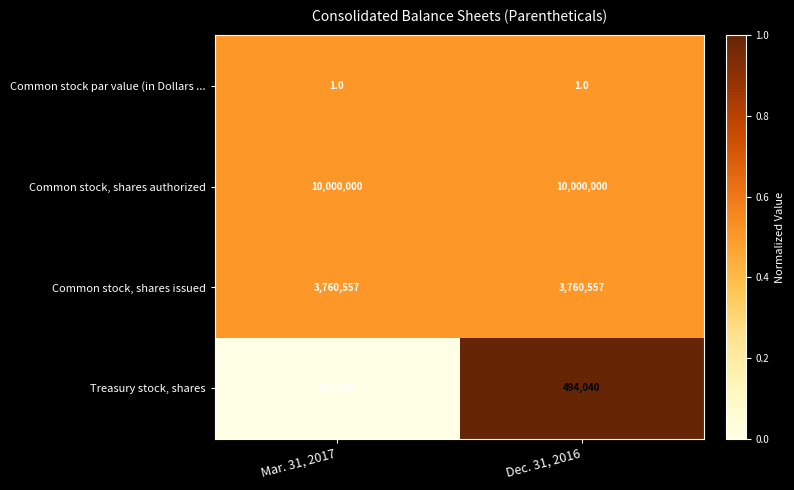

Rank the series at Dec. 31, 2016 from highest to lowest value.

Common stock, shares authorized, Common stock, shares issued, Treasury stock, shares, Common stock par value (in Dollars ...